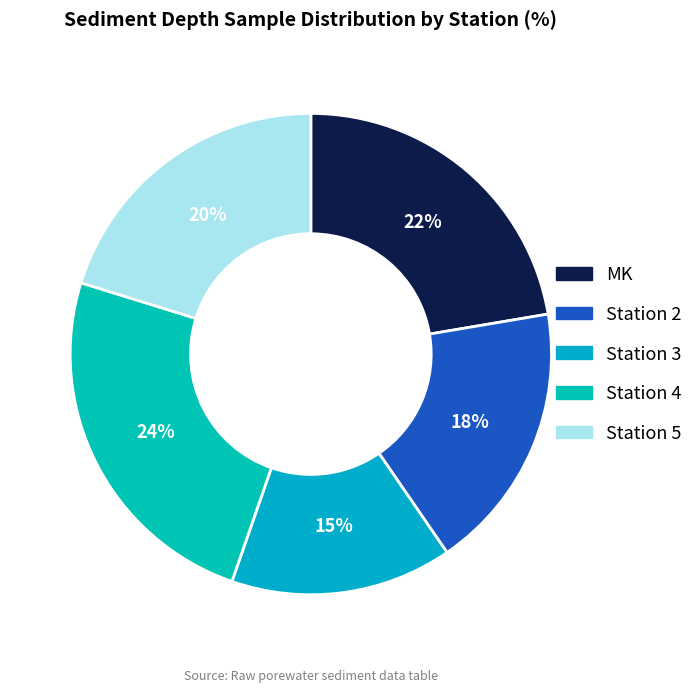

Count the number of slices in the pie.

5